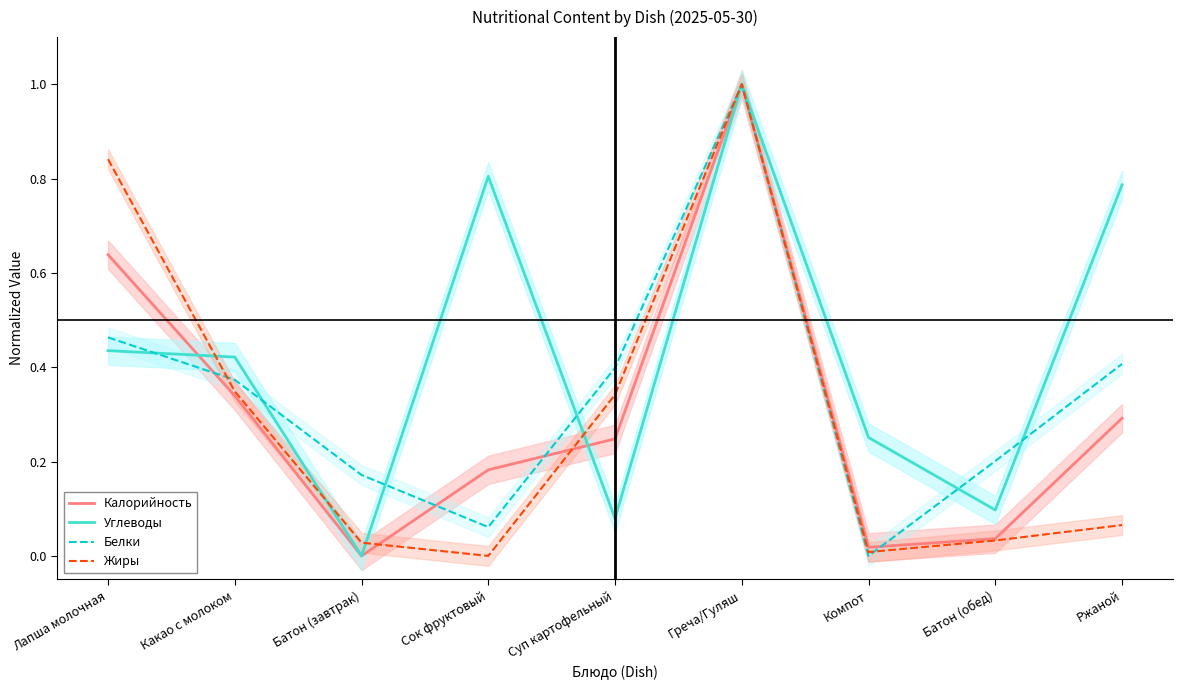

Which category has the highest value in the Белки series?

Греча/Гуляш